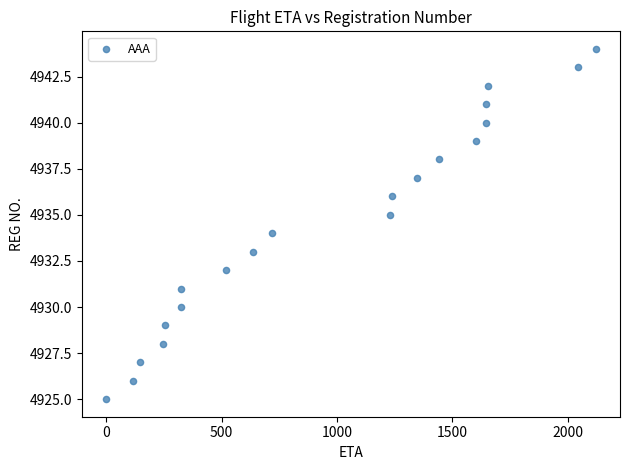

What is the range of X values (max minus min)?

2120